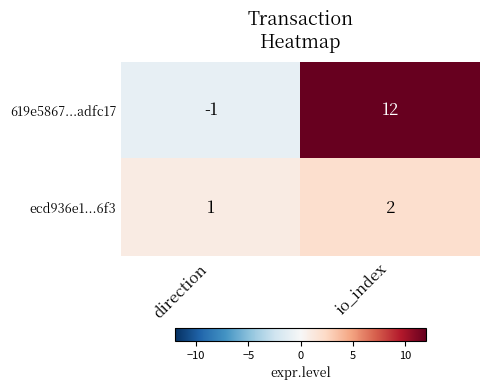

What is the sum of all ecd936e1...6f3 values?

3